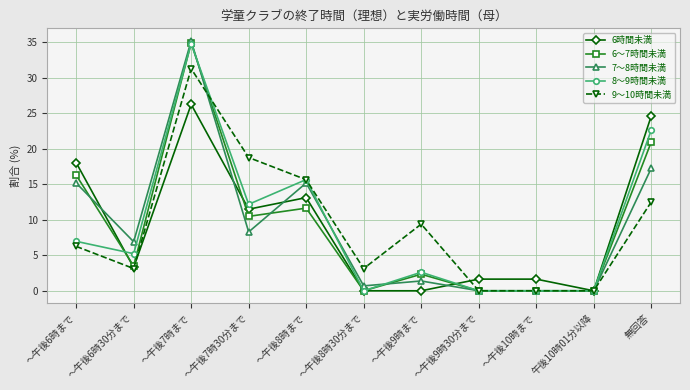

Where does the 6時間未満 series first go above 3?

～午後6時まで